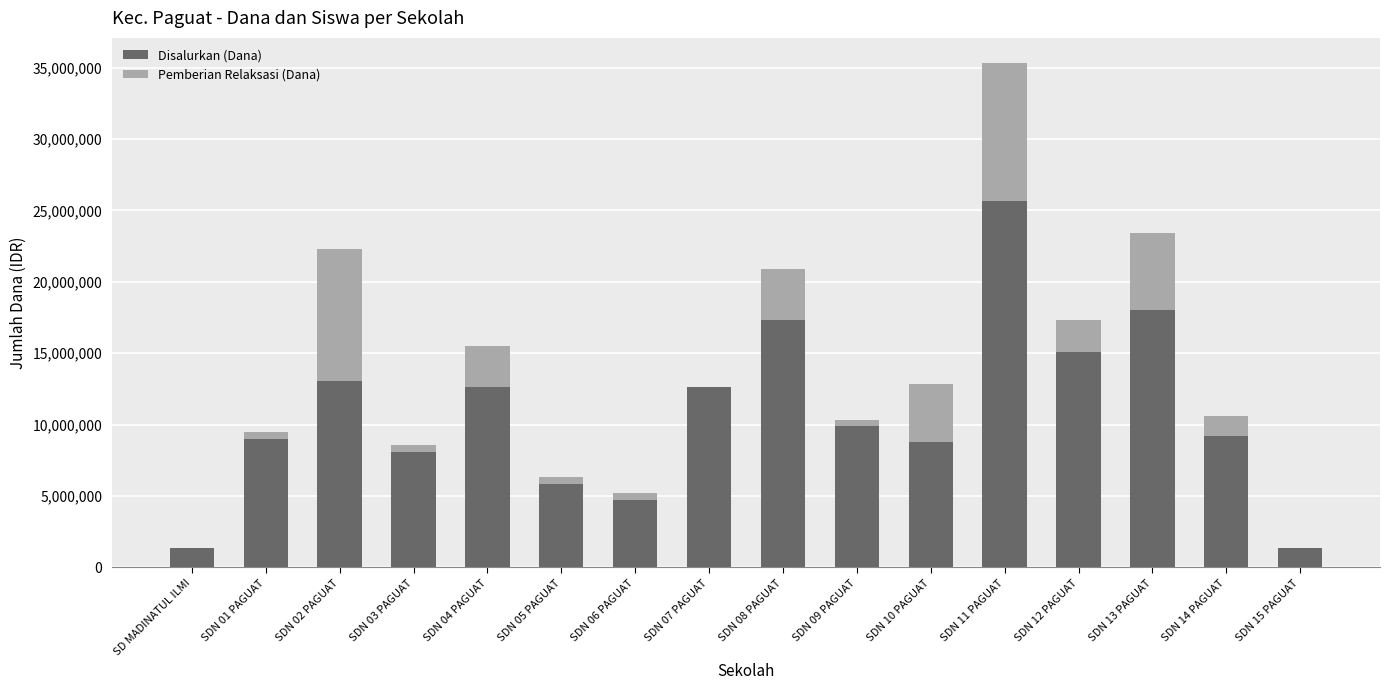

What is the sum of all Disalurkan (Dana) values?

172575000